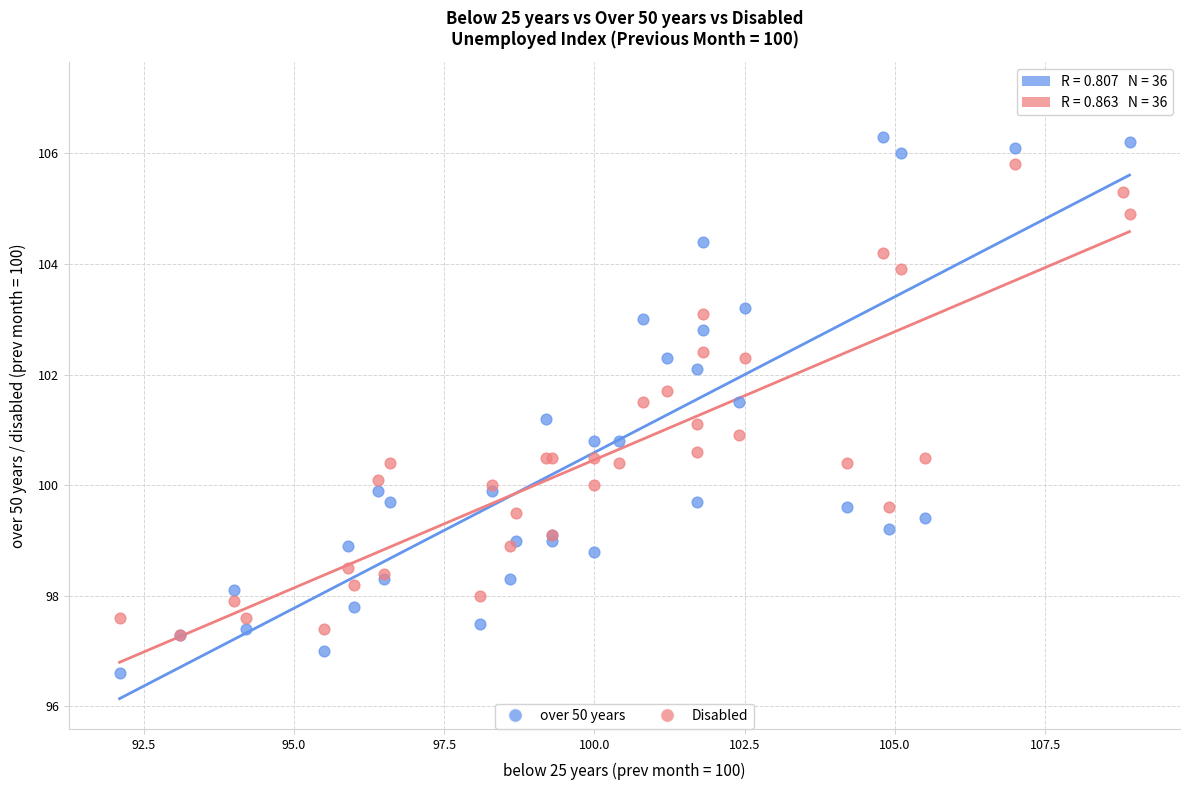

Which series reaches the minimum Y coordinate?

over 50 years